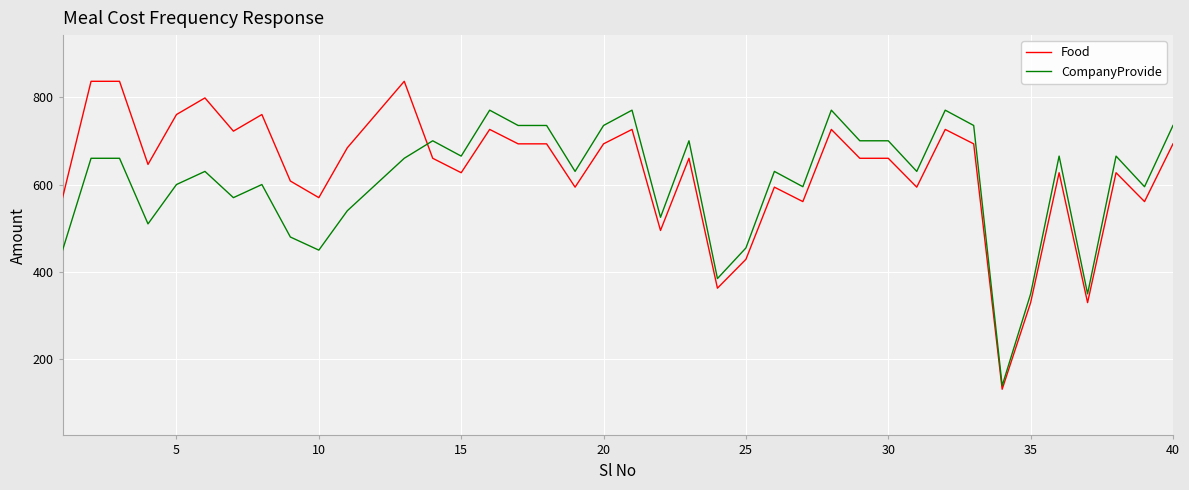

What is the average value of the Food series?

631